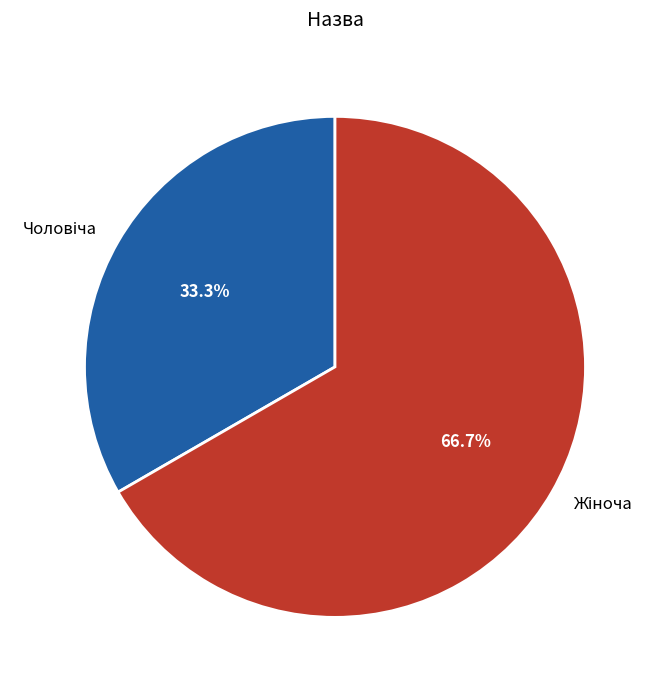

Is there a majority slice in this chart?

Yes